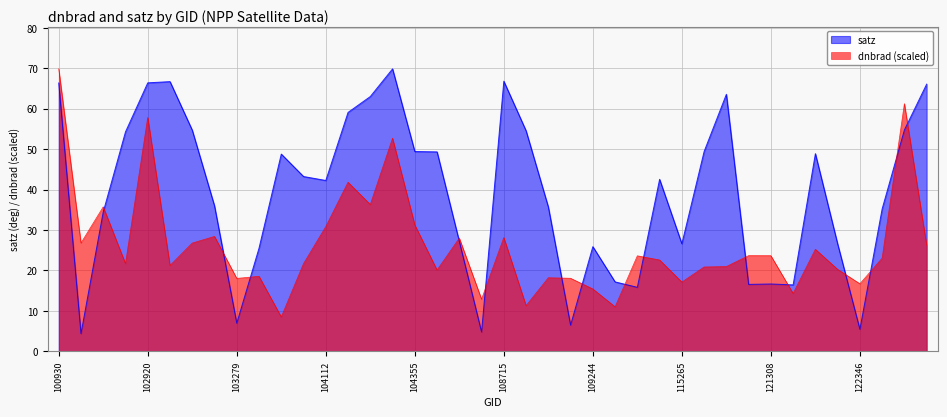

Reading right to left, transcribe all the data shown in this chart.

dnbrad: 26.2	61.2	23.0	16.7	20.2	25.2	14.3	23.6	23.6	20.9	20.8	17.1	22.6	23.6	11.0	15.4	18.0	18.2	11.3	28.1	12.9	28.0	20.1	31.3	52.7	36.3	41.8	30.8	21.7	8.5	18.5	18.0	28.4	26.8	21.2	57.8	21.7	35.7	26.8	69.8
satz: 66.1	54.8	35.2	5.4	26.6	48.9	16.4	16.6	16.5	63.6	49.4	26.6	42.5	15.8	17.2	25.9	6.5	35.7	54.5	66.8	4.8	27.2	49.3	49.4	69.8	63.0	59.1	42.2	43.2	48.8	25.5	6.9	35.9	54.7	66.7	66.4	54.3	34.5	4.4	66.4